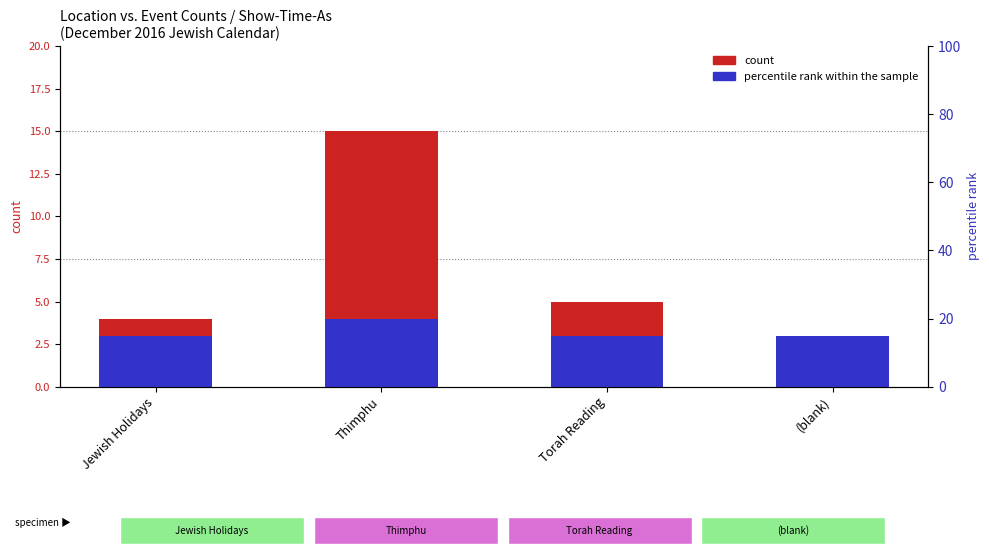

At how many categories does at least one series exceed 13?

1